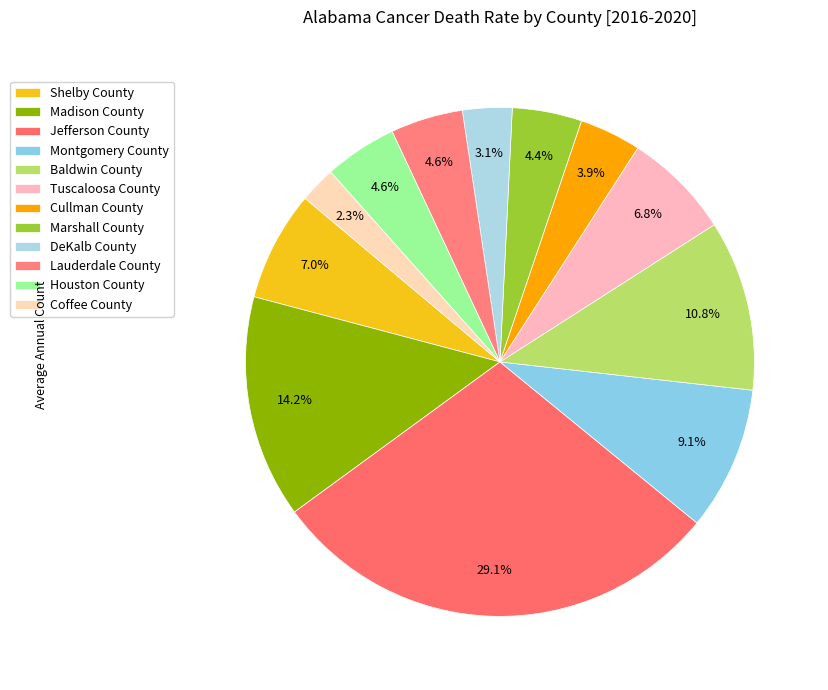

How much of the chart is everything except Shelby County?

93.0%